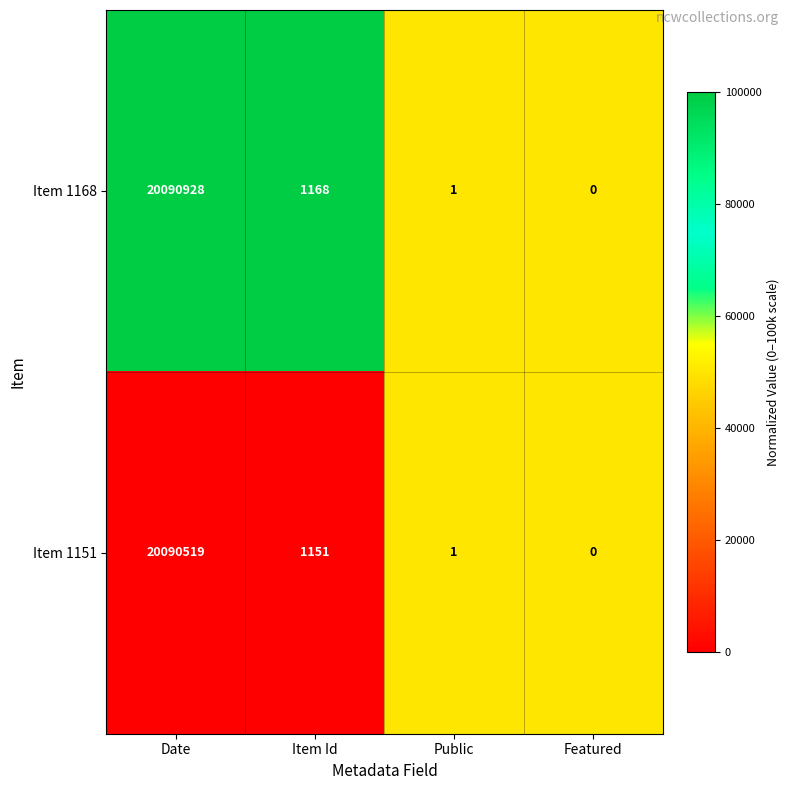

The Item 1151 series shows 34982318 at Date. True or false?

False